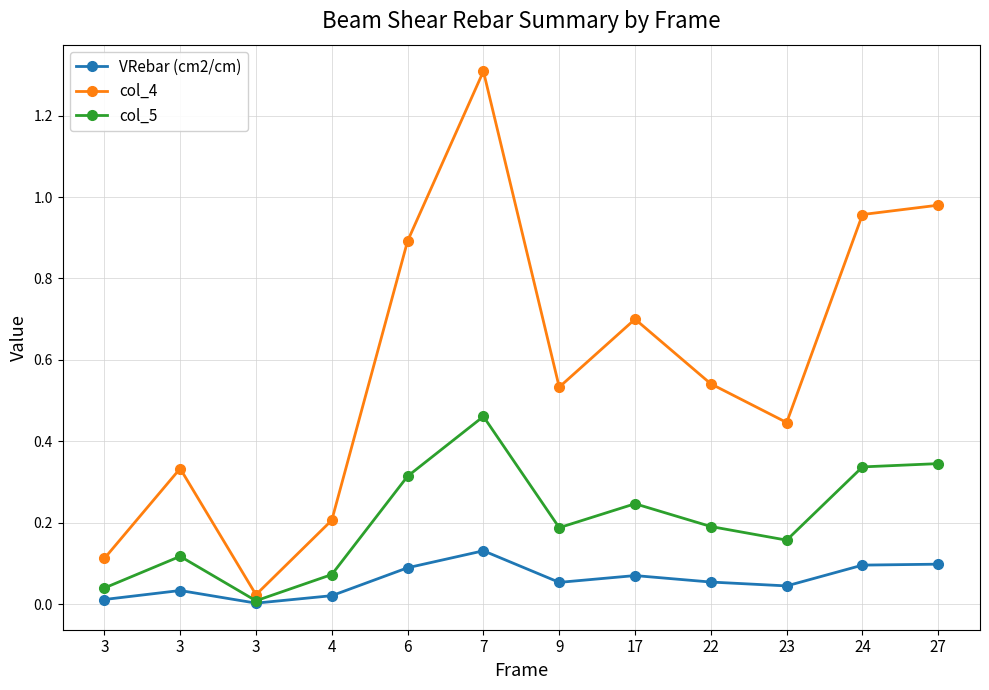

Reading left to right, what are all the values shown in this chart?

VRebar (cm2/cm): 3=0.0	3=0.0	3=0.0	4=0.0	6=0.1	7=0.1	9=0.1	17=0.1	22=0.1	23=0.0	24=0.1	27=0.1
col_4: 3=0.1	3=0.3	3=0.0	4=0.2	6=0.9	7=1.3	9=0.5	17=0.7	22=0.5	23=0.4	24=1.0	27=1.0
col_5: 3=0.0	3=0.1	3=0.0	4=0.1	6=0.3	7=0.5	9=0.2	17=0.2	22=0.2	23=0.2	24=0.3	27=0.3